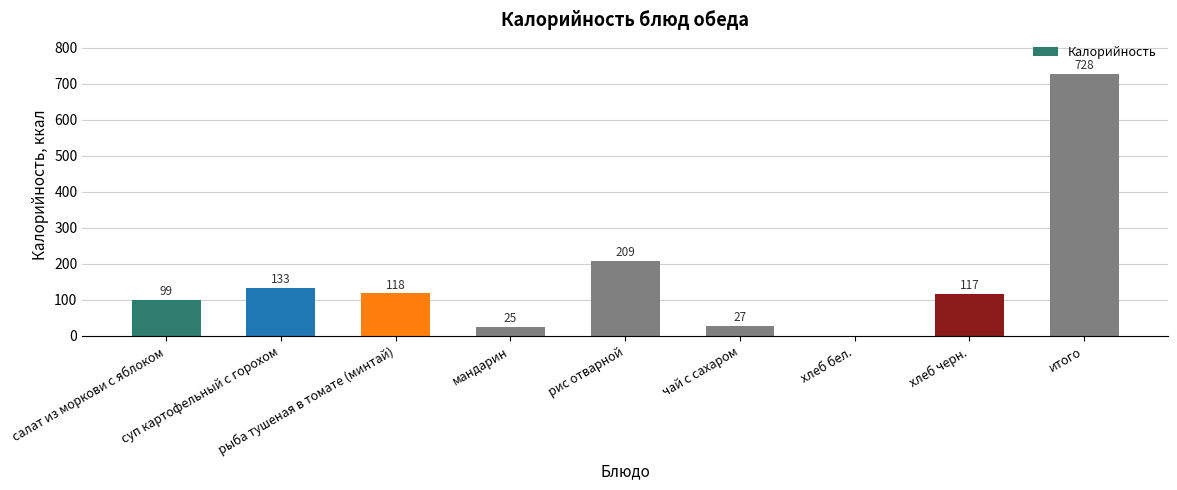

Which category has the highest value across all series?

итого